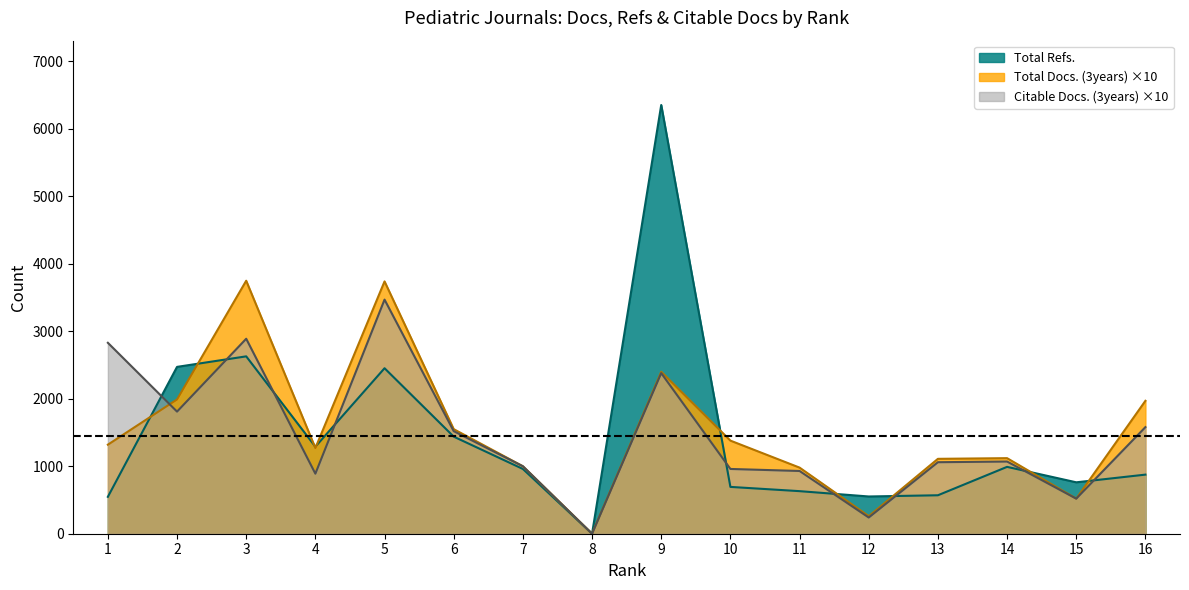

What is the difference between the Citable Docs. (3years) values at 2 and 6?

290